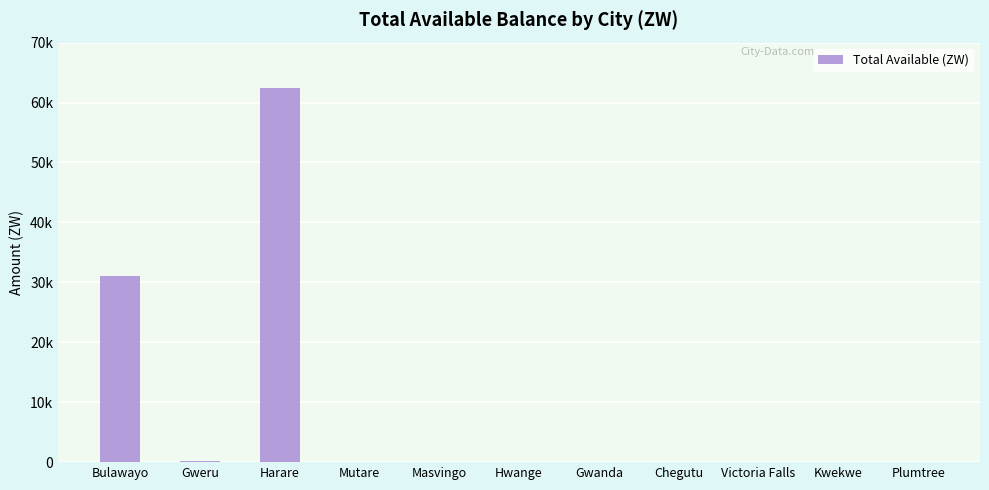

Rank the categories by value from highest to lowest.

Harare, Bulawayo, Gweru, Masvingo, Mutare, Hwange, Gwanda, Chegutu, Victoria Falls, Kwekwe, Plumtree